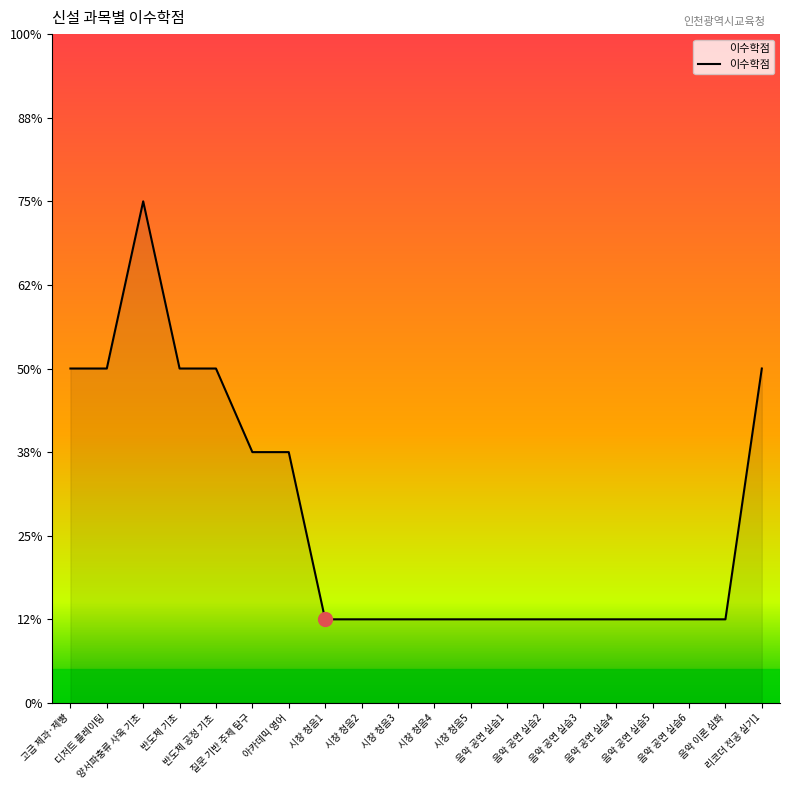

Reading left to right, transcribe all the data shown in this chart.

고급 제과·제빵=4	디저트 플레이팅=4	양서파충류 사육 기초=6	반도체 기초=4	반도체 공정 기초=4	질문 기반 주제 탐구=3	아카데믹 영어=3	시창 청음1=1	시창 청음2=1	시창 청음3=1	시창 청음4=1	시창 청음5=1	음악 공연 실습1=1	음악 공연 실습2=1	음악 공연 실습3=1	음악 공연 실습4=1	음악 공연 실습5=1	음악 공연 실습6=1	음악 이론 심화=1	리코더 전공 실기1=4